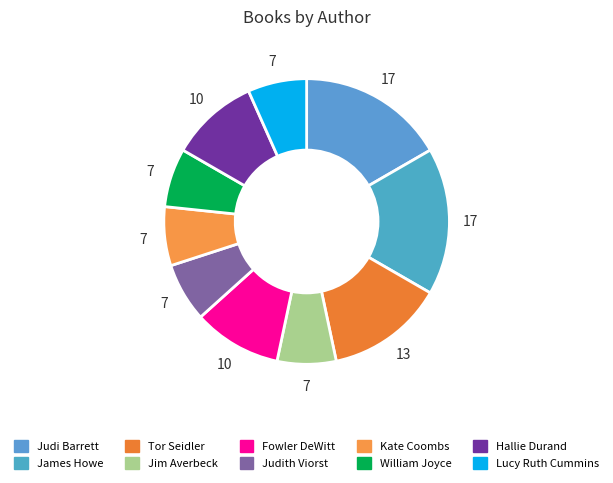

Is Jim Averbeck the majority of the pie?

No